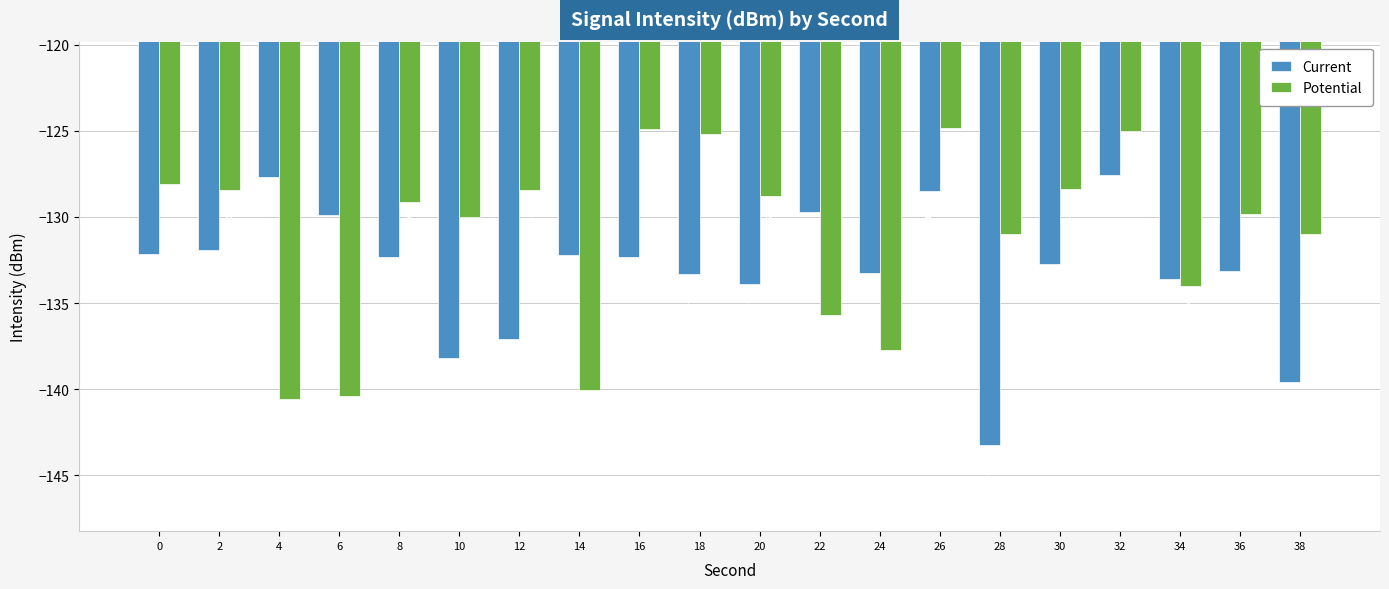

At 4, list the series in order from smallest to largest.

Potential, Current